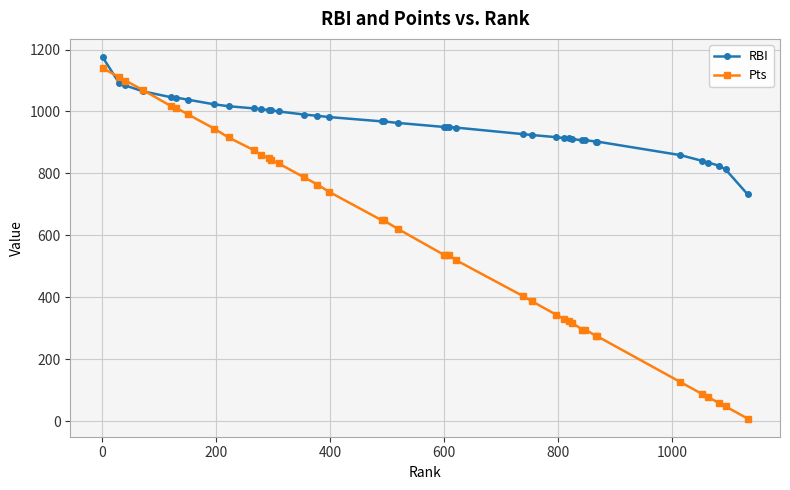

Does the chart have visible grid lines?

Yes